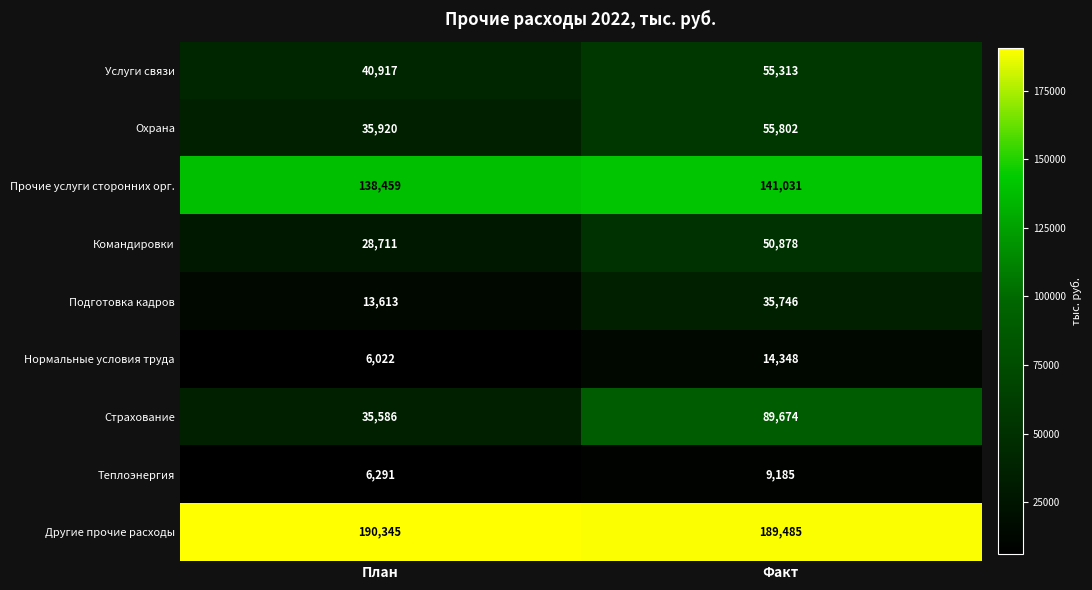

What is the difference between the Охрана values at Факт and План?

19882